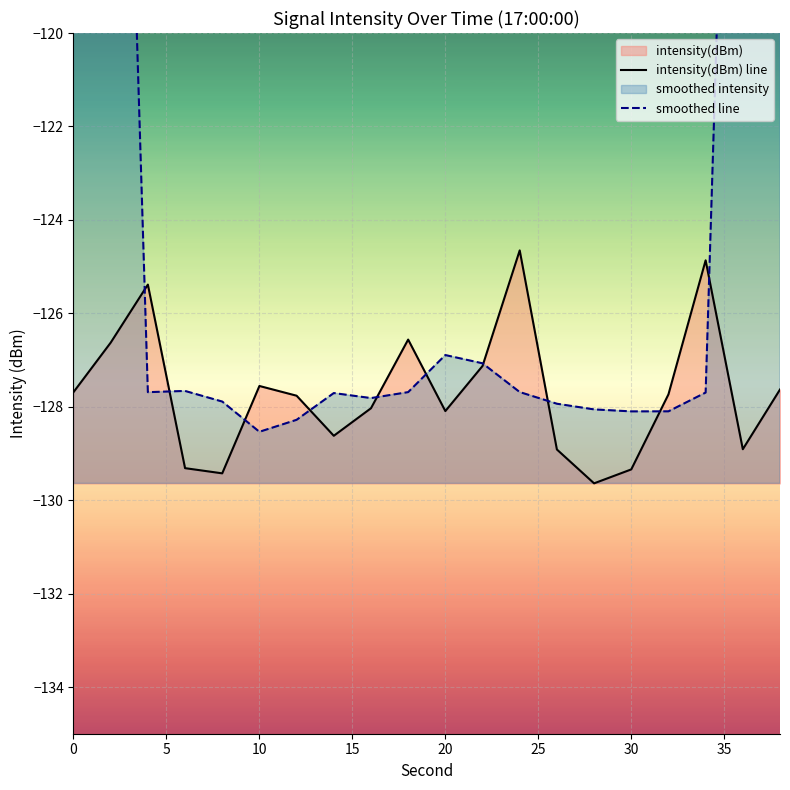

How many intersections are there between smoothed line and intensity(dBm) line?

10